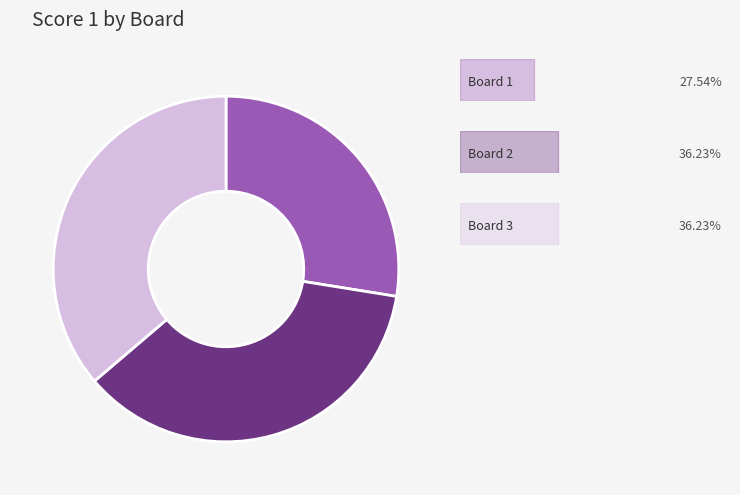

Does any single category account for the majority?

No